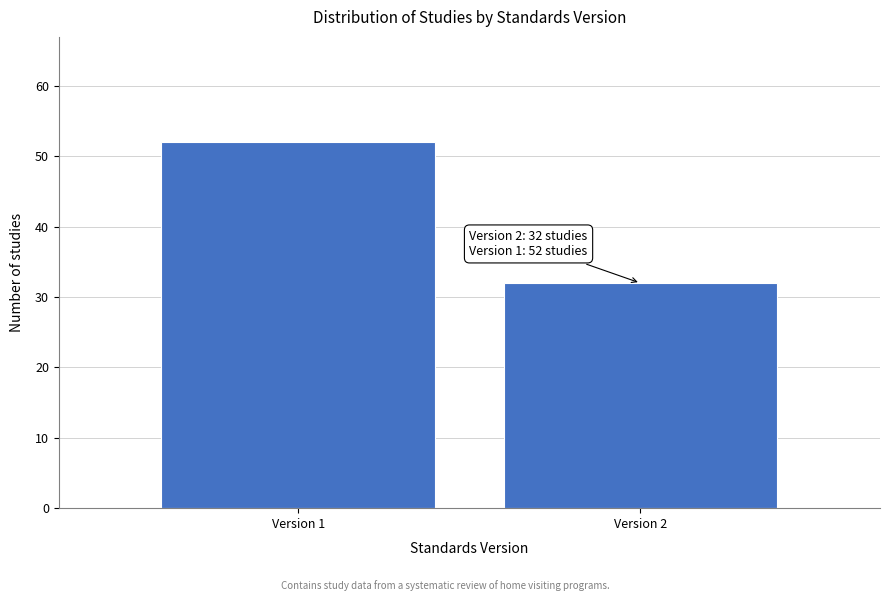

Reading left to right, list all the values displayed in this chart.

52	32